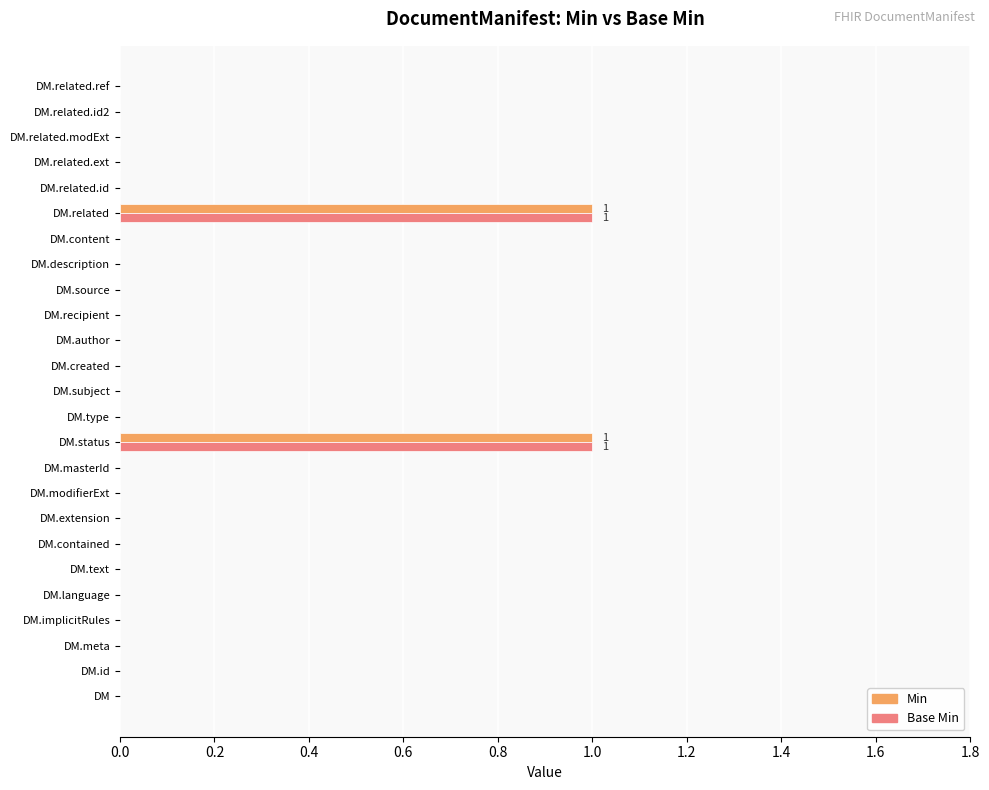

Is it true that Base Min equals 0 at DM.content?

True